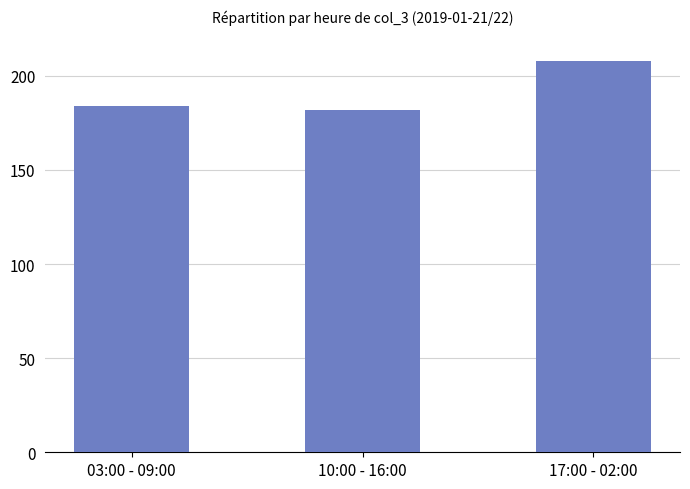

What is the difference between the values at 03:00 - 09:00 and 17:00 - 02:00?

24